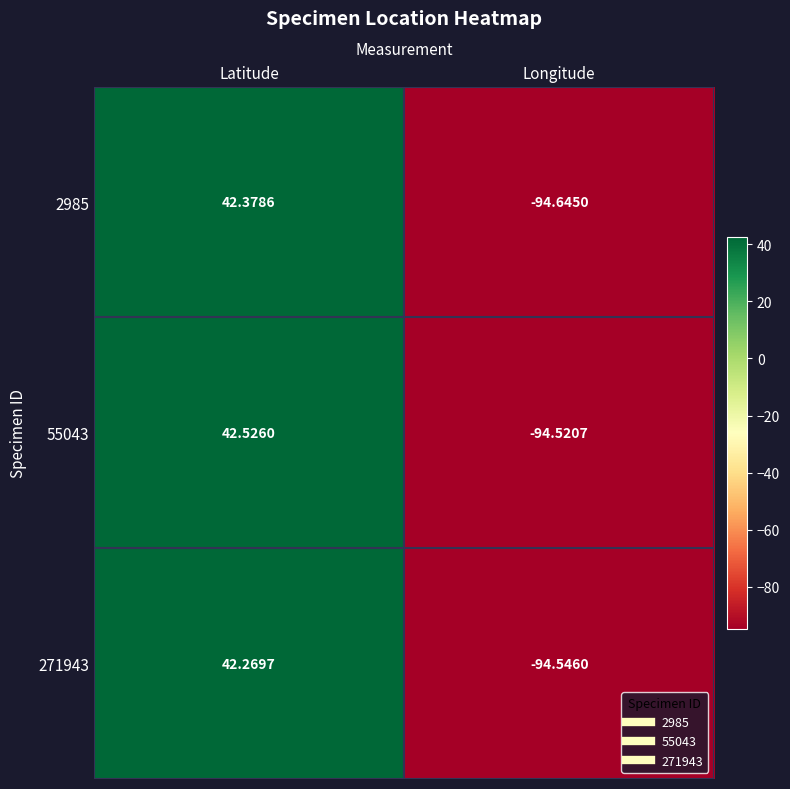

At which label is 55043 closest to -25?

Latitude